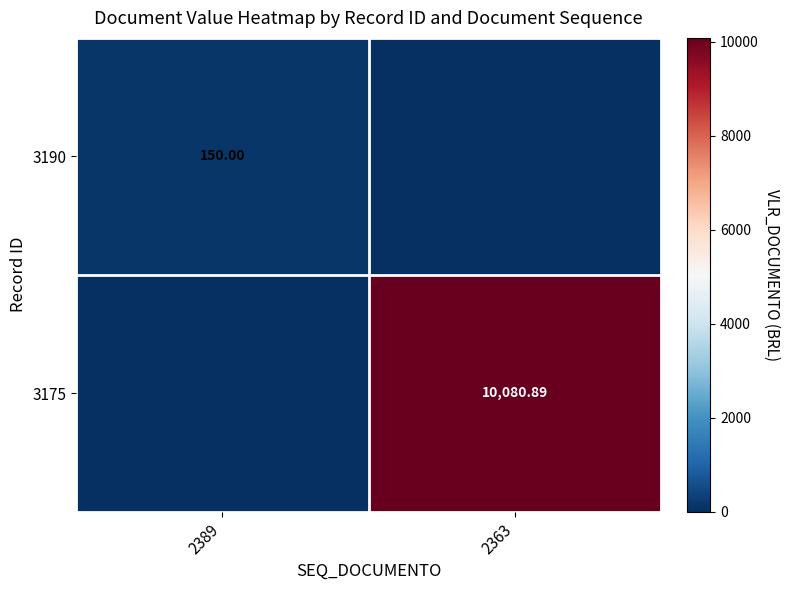

What is the sum of all 3190 values?

150.0